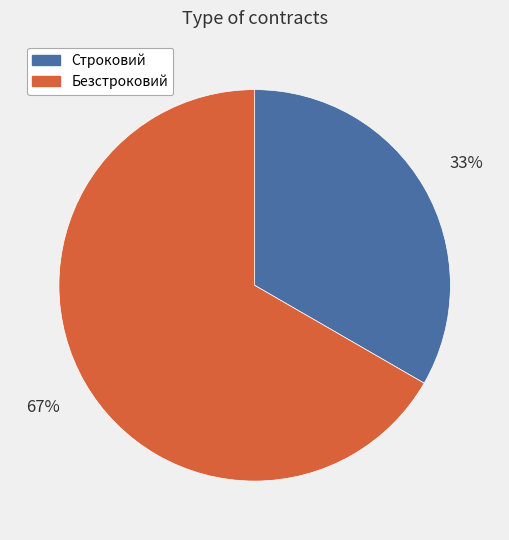

Which slice is the smallest?

Строковий